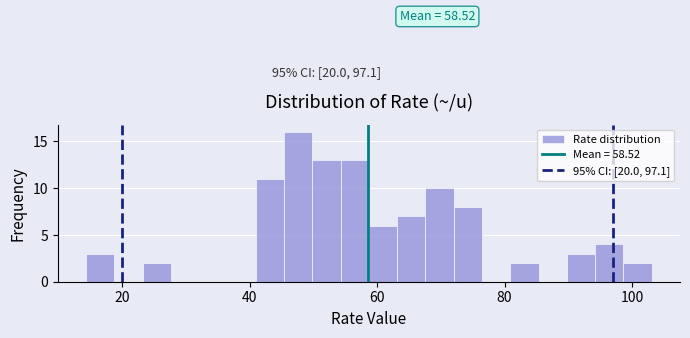

Around what value on the x-axis is the tallest bar? Give the approximate position of its centre, as read against the axis.

48